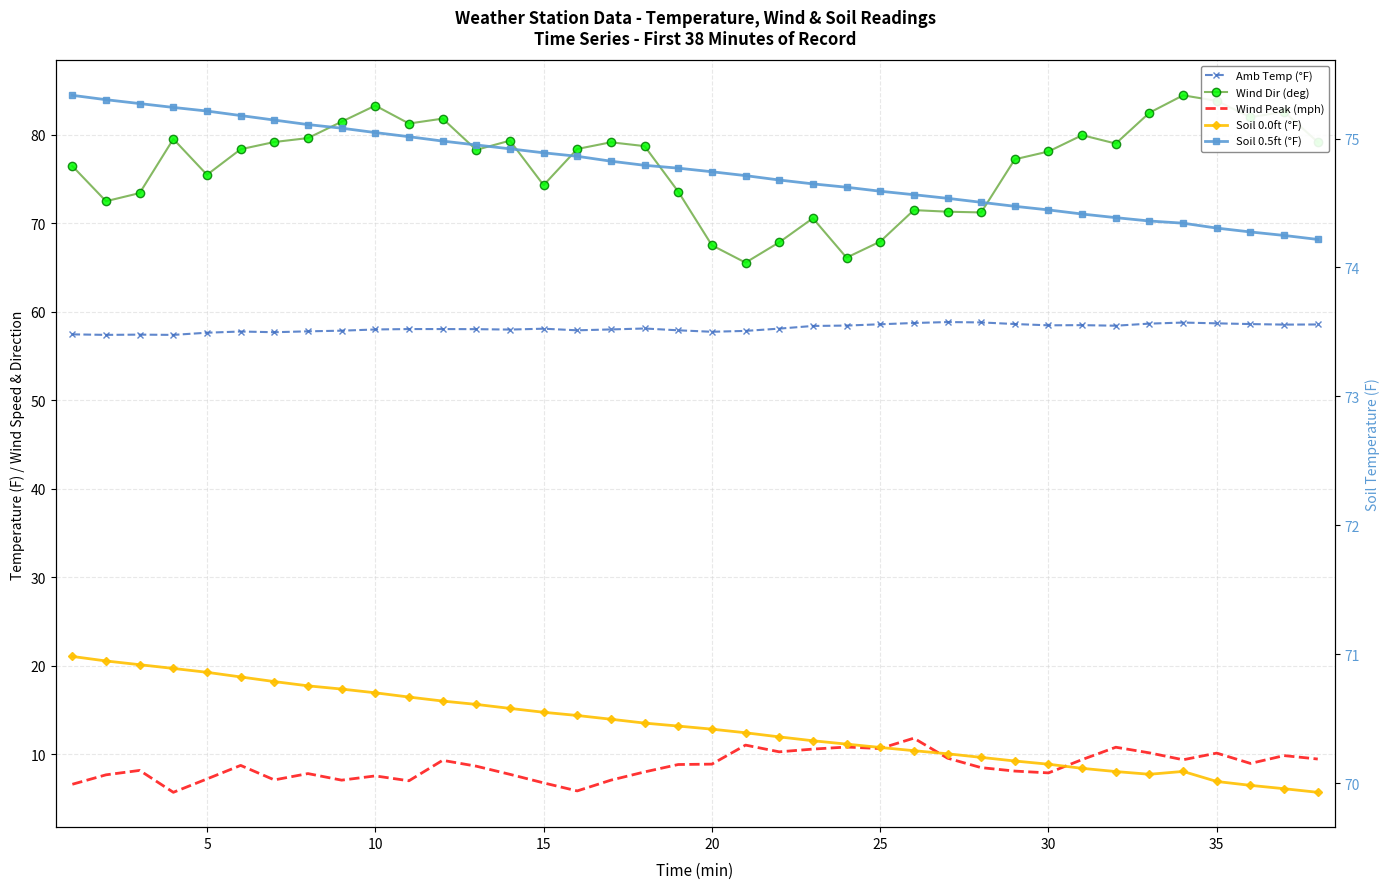

What is the average value of the Soil 0.5ft (°F) series?

74.8